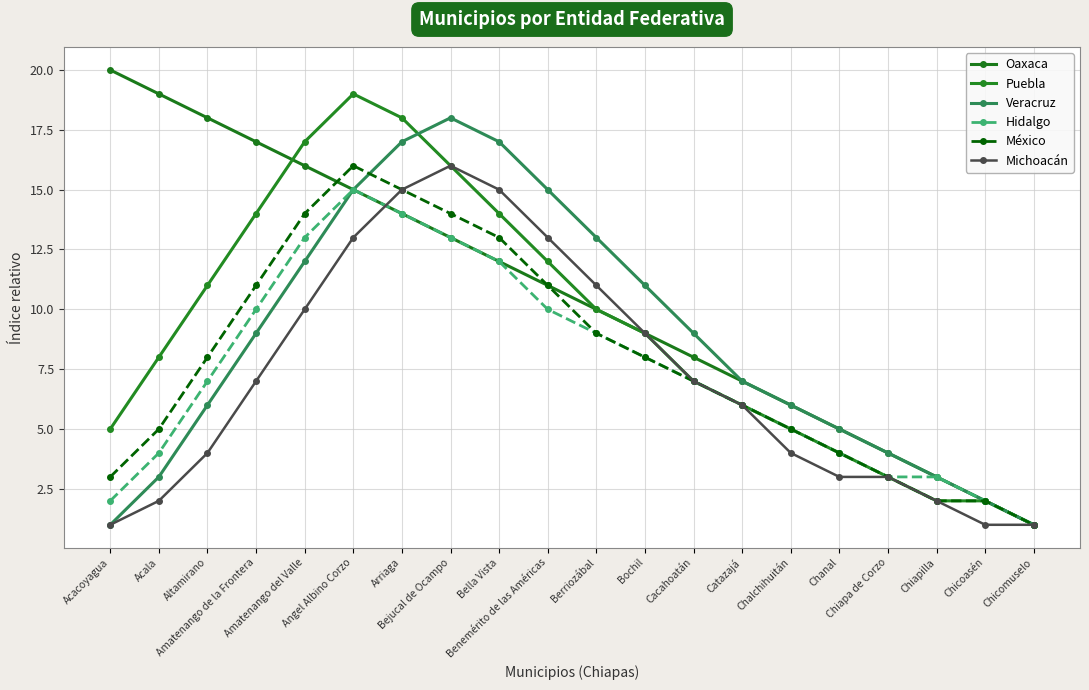

Which has a higher value, Benemérito de las Américas or Cacahoatán?

Benemérito de las Américas